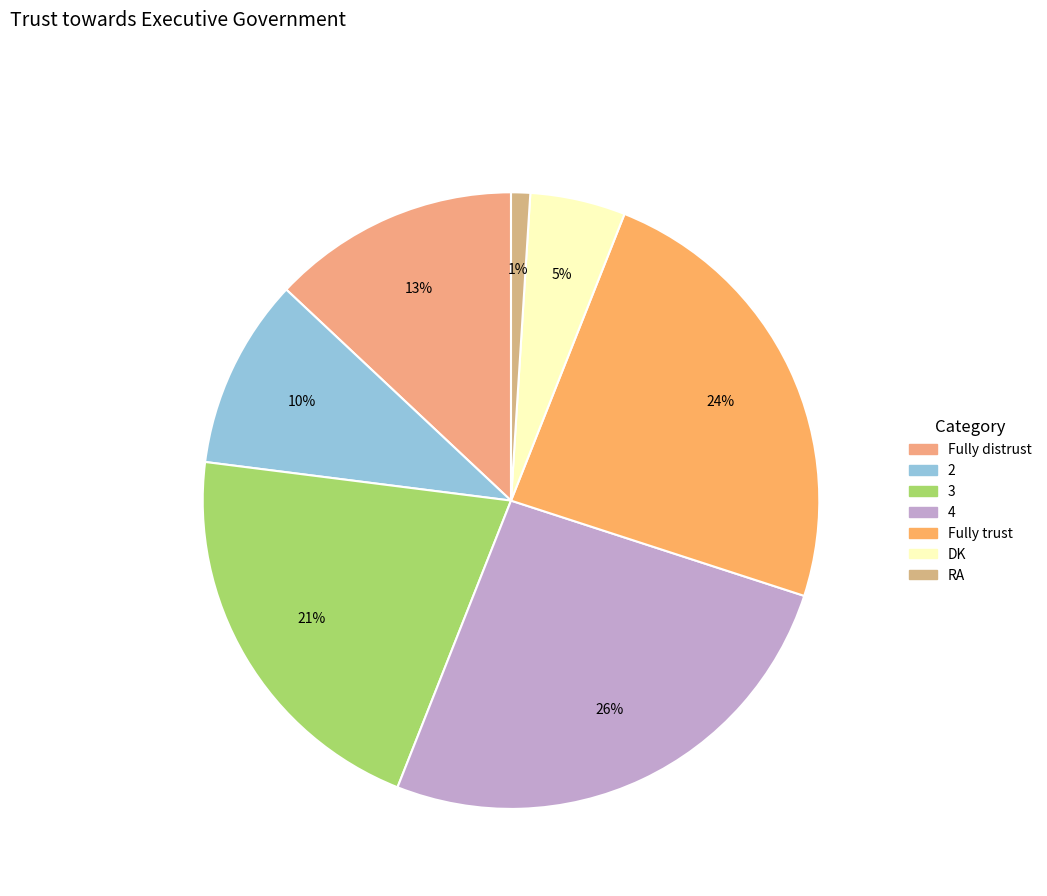

Which category has the biggest portion of the pie?

4